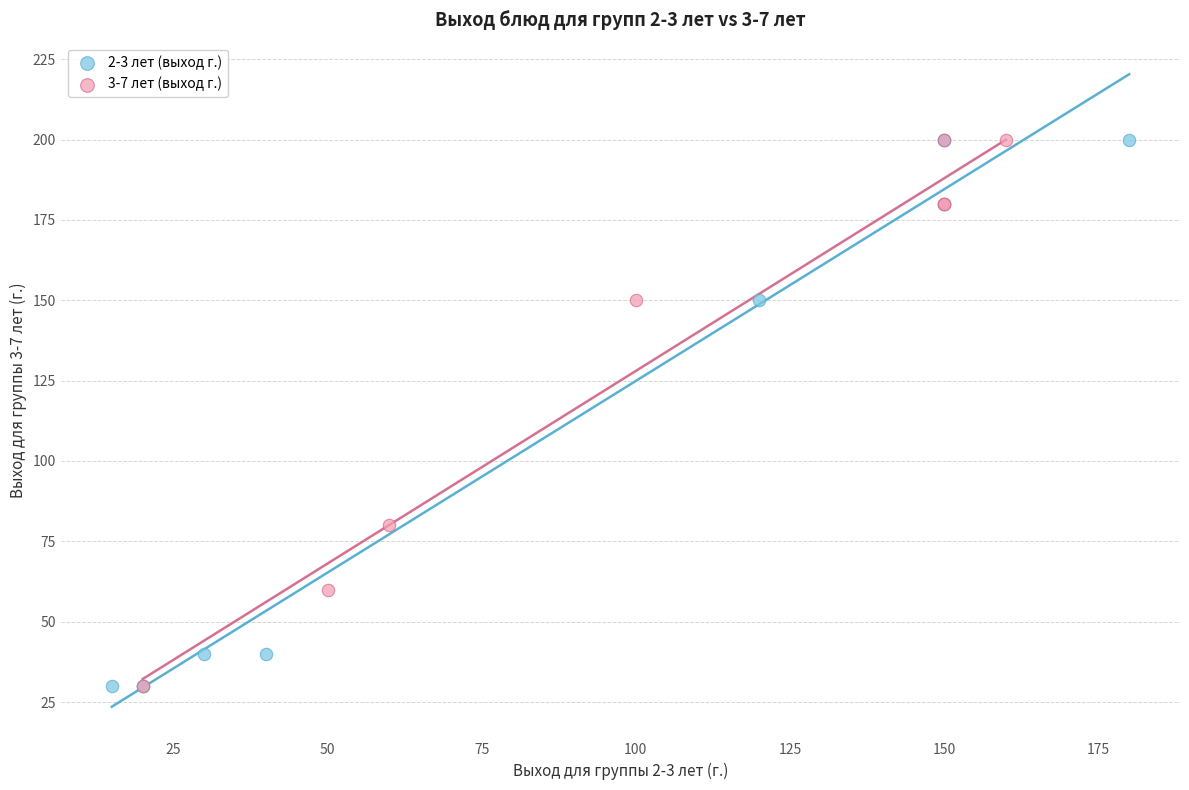

What are all the series names shown in the legend?

2-3 лет (выход г.), 3-7 лет (выход г.)